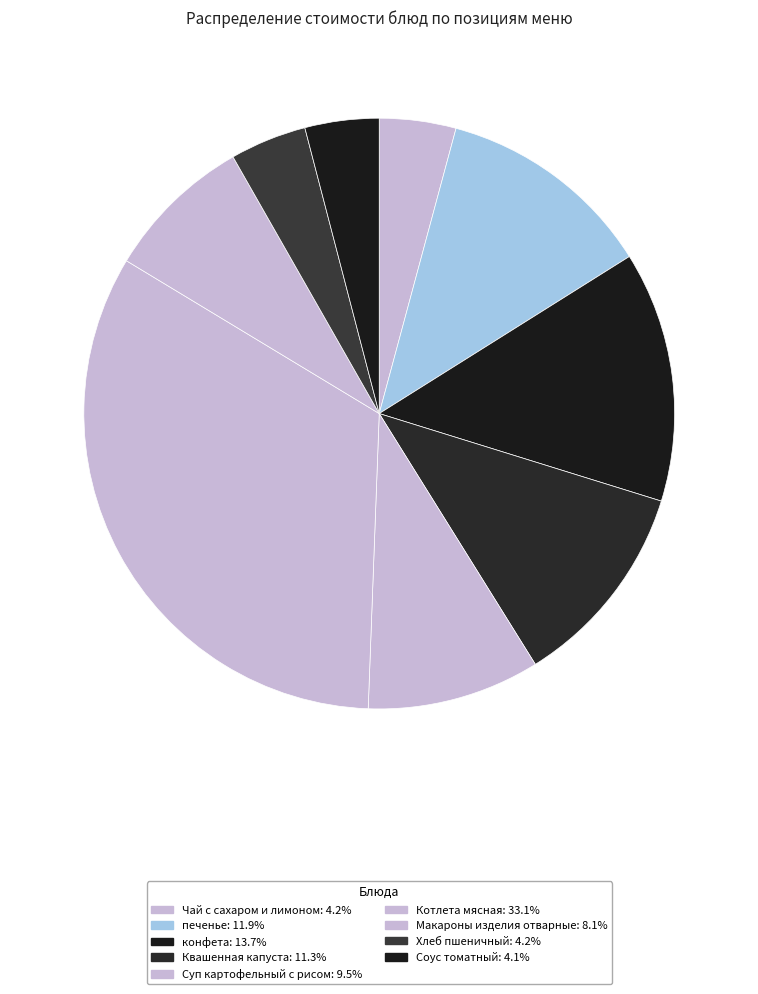

To the nearest percent, what is the average slice percentage?

11%